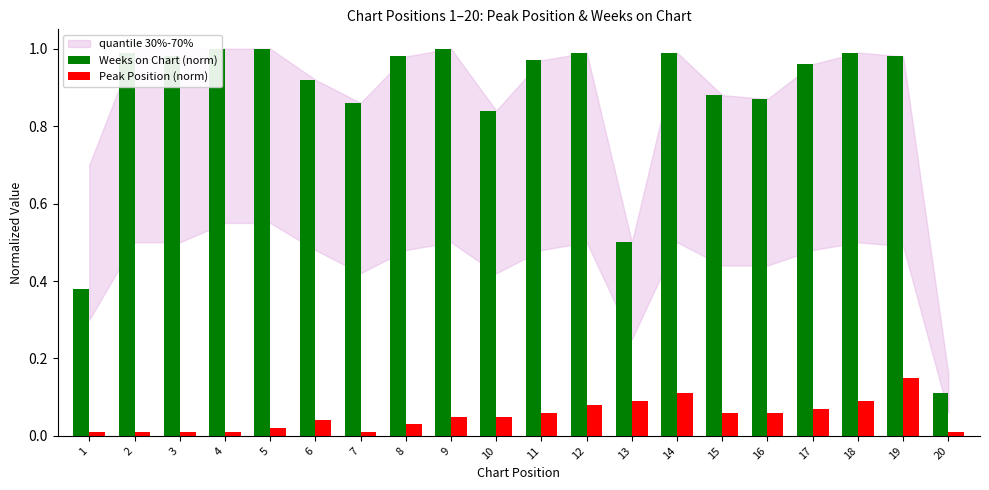

Reading right to left, transcribe all the data shown in this chart.

Weeks on Chart (norm): 0.1	1.0	1.0	1.0	0.9	0.9	1.0	0.5	1.0	1.0	0.8	1.0	1.0	0.9	0.9	1.0	1.0	1.0	1.0	0.4
Peak Position (norm): 0.0	0.1	0.1	0.1	0.1	0.1	0.1	0.1	0.1	0.1	0.1	0.1	0.0	0.0	0.0	0.0	0.0	0.0	0.0	0.0